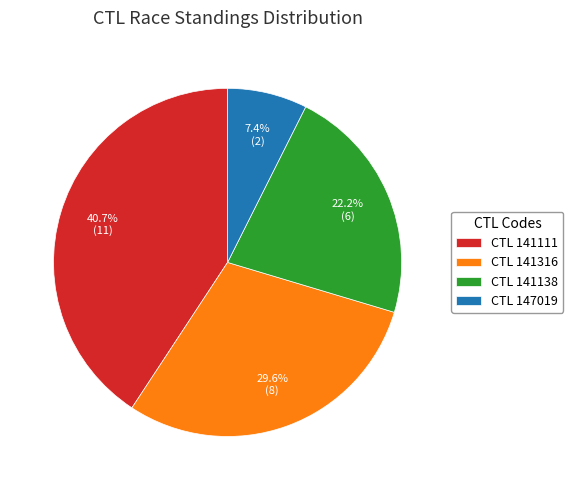

What portion of the pie excludes CTL 141138?

77.8%